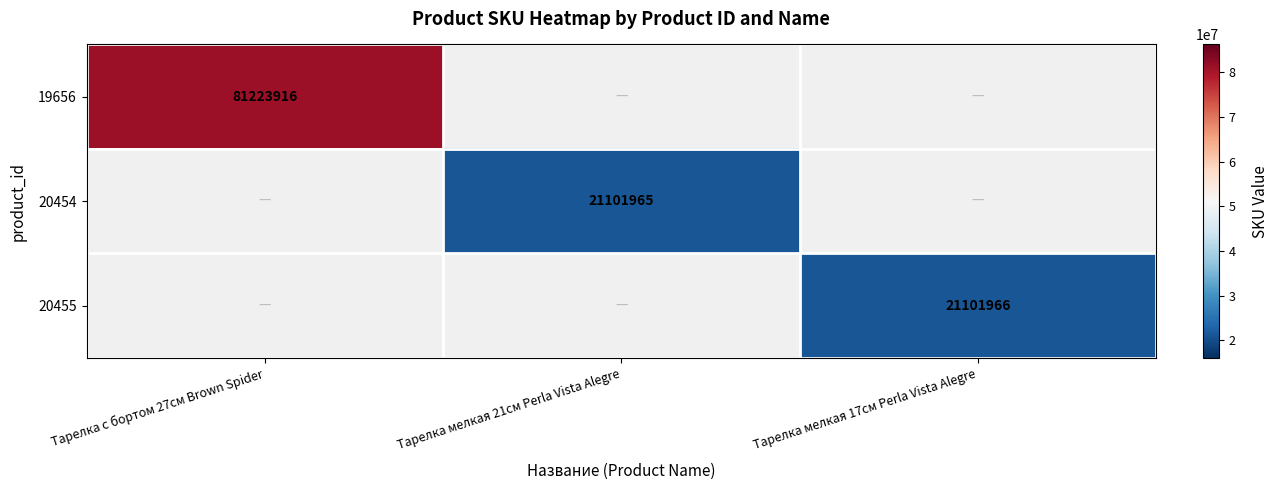

What is the minimum value shown in the chart?

21101965.0